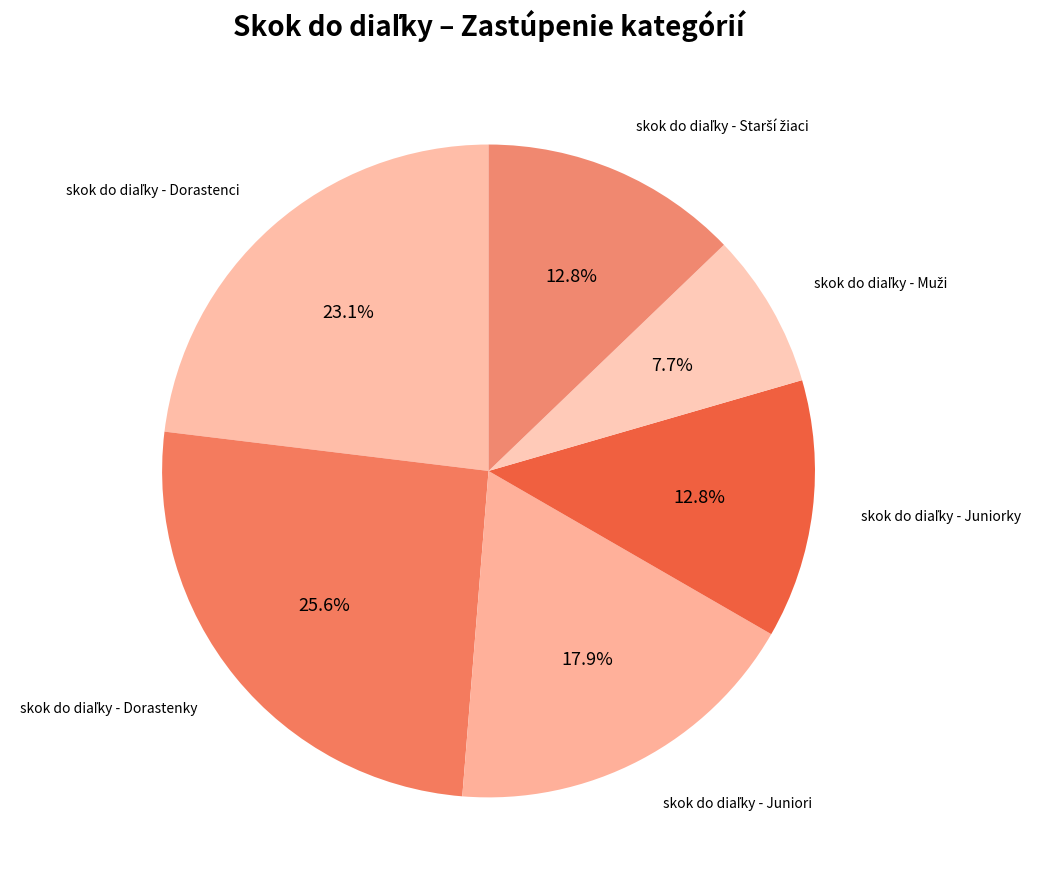

Is there any slice that represents more than half of the pie?

No